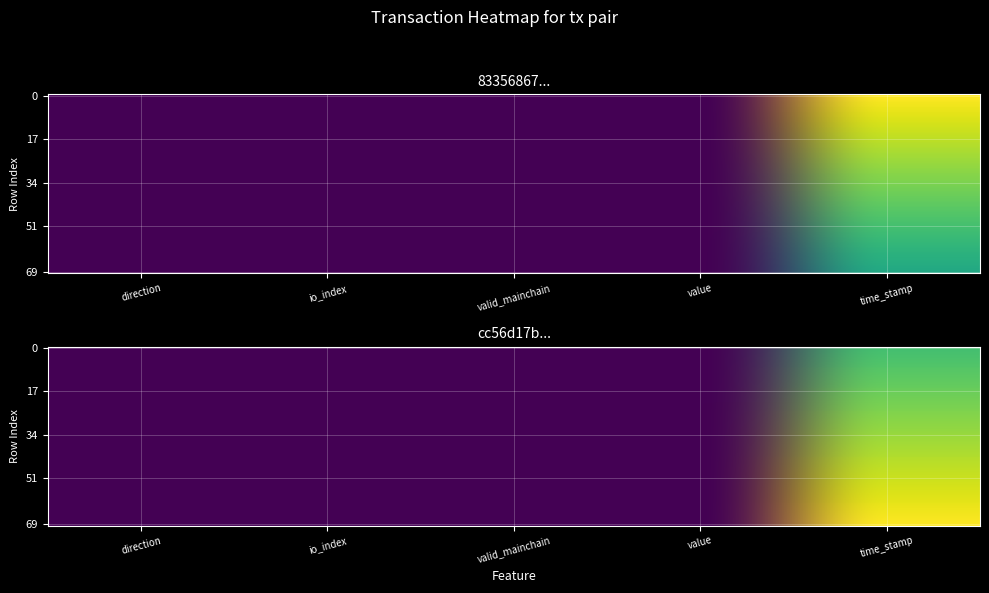

What is the highest value of the 83356867a5137e70e3491920b325ee56cb26119 series?

1.0